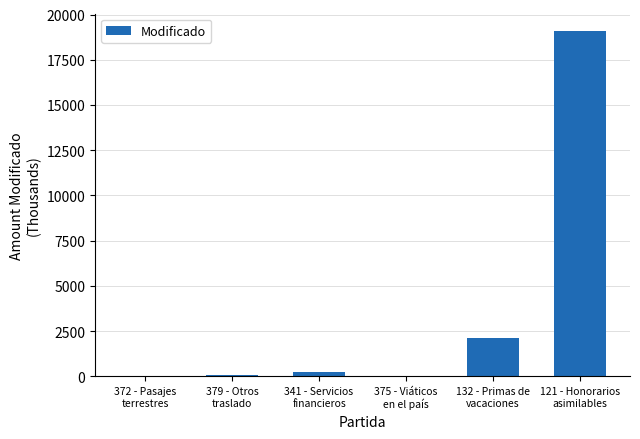

At which label does the data first exceed 244?

341 - Servicios
financieros